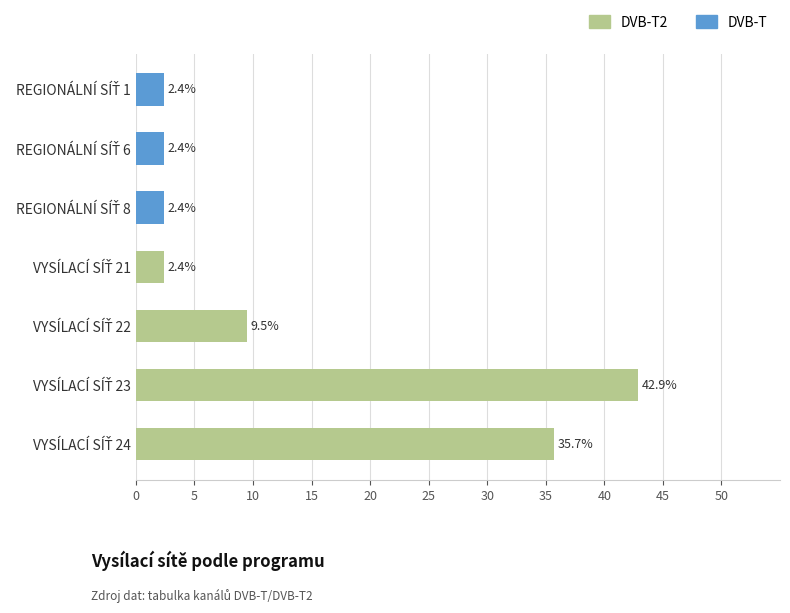

How many data points in DVB-T2 are less than 2?

3